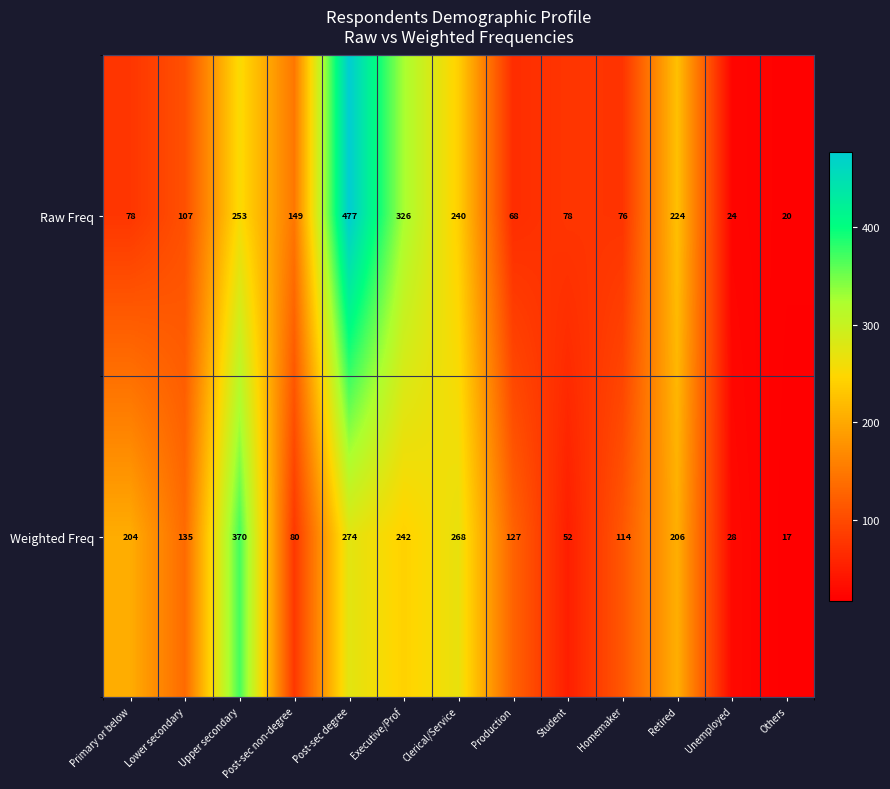

The Raw Freq series shows 149 at Post-sec non-degree. True or false?

True